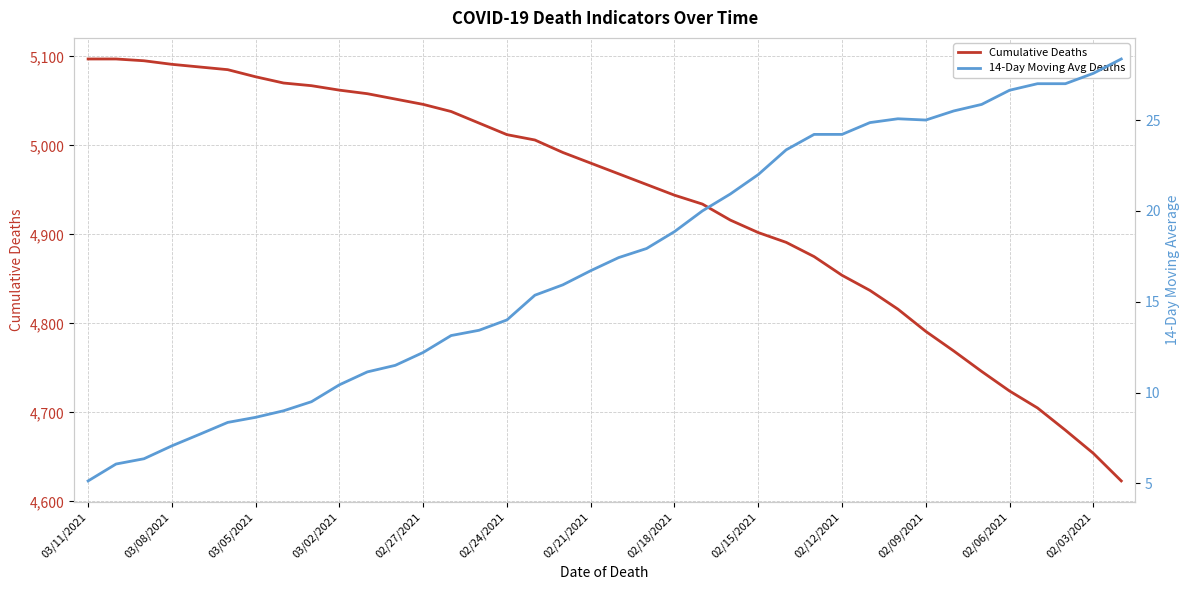

Does the chart display data point markers on the line(s)?

No